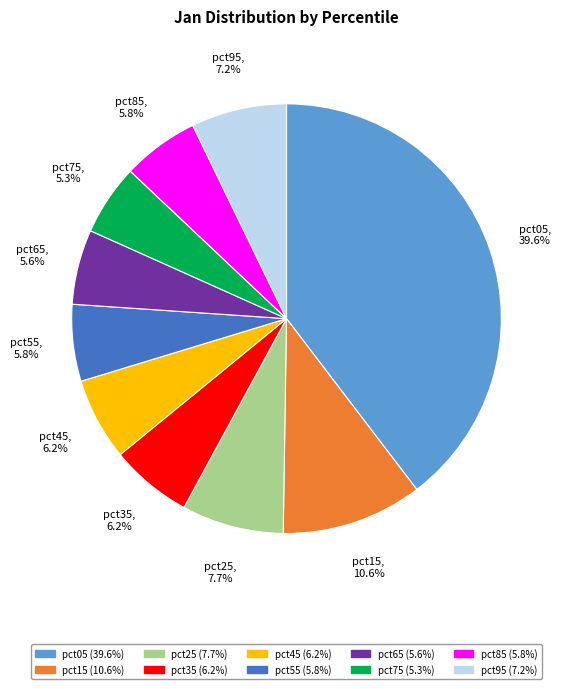

To the nearest percent, what percentage of the pie is pct75?

5%